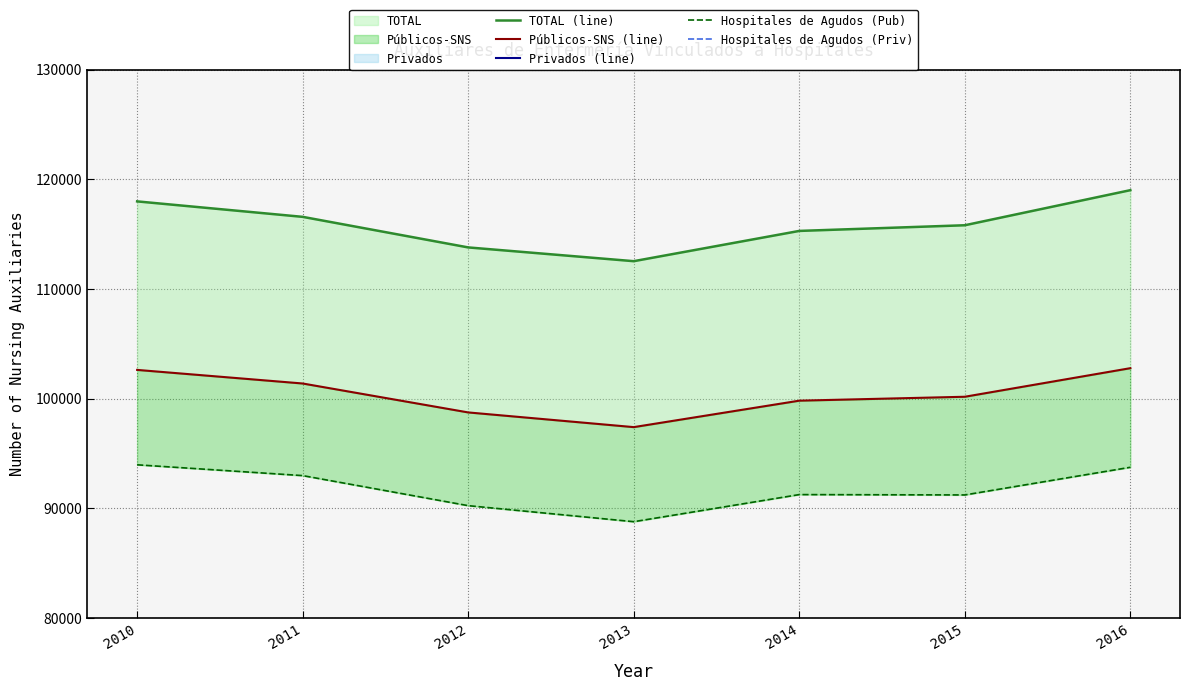

True or false: Hospitales de Agudos (Priv) and Públicos-SNS (line) intersect in this chart.

False